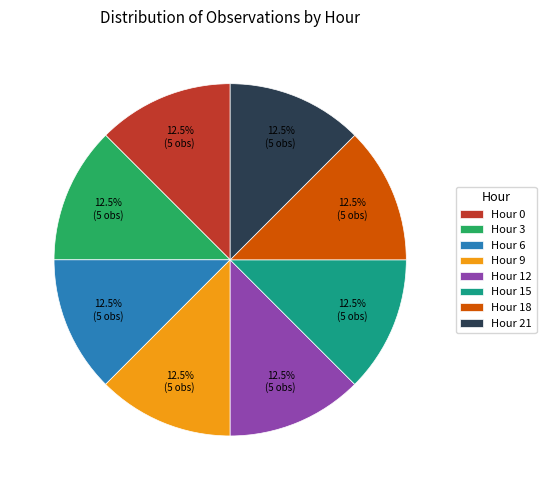

Is Hour 21 the majority of the pie?

No